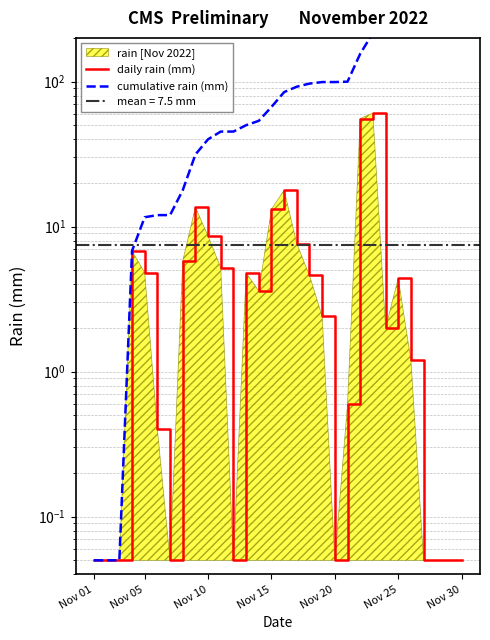

What is the sum of all daily rain (mm) values?

224.1